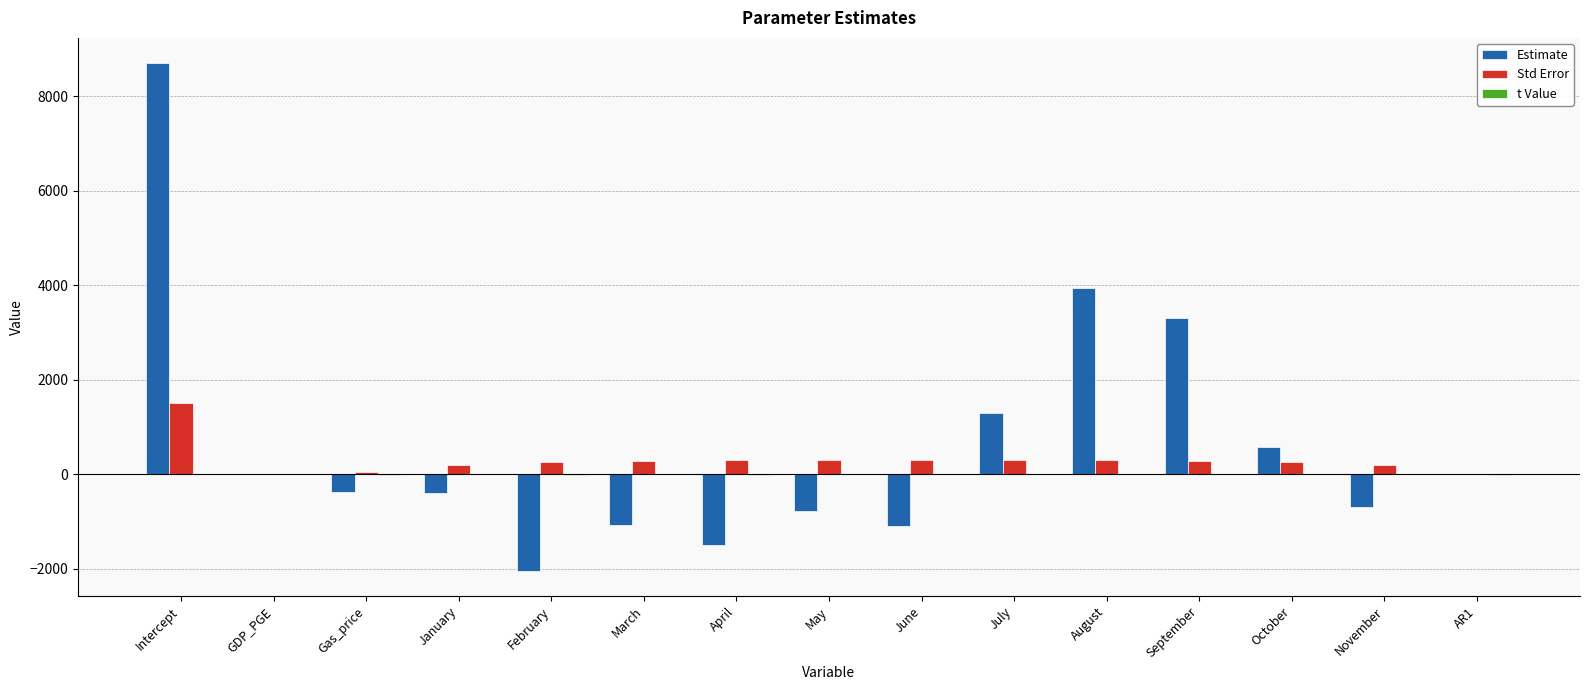

Between Intercept and June, which series saw the biggest shift?

Estimate